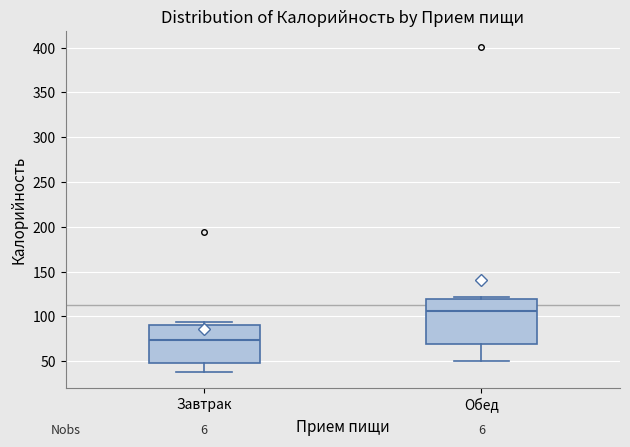

Which box has the lowest median line?

Завтрак